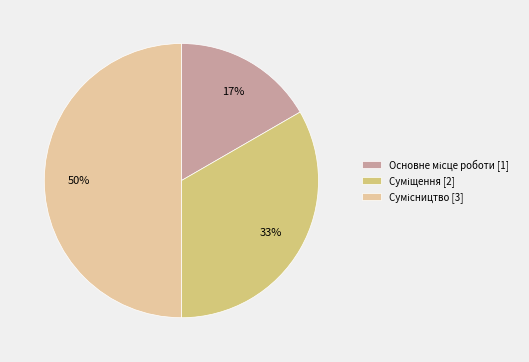

To the nearest percent, what is the average slice percentage?

33%